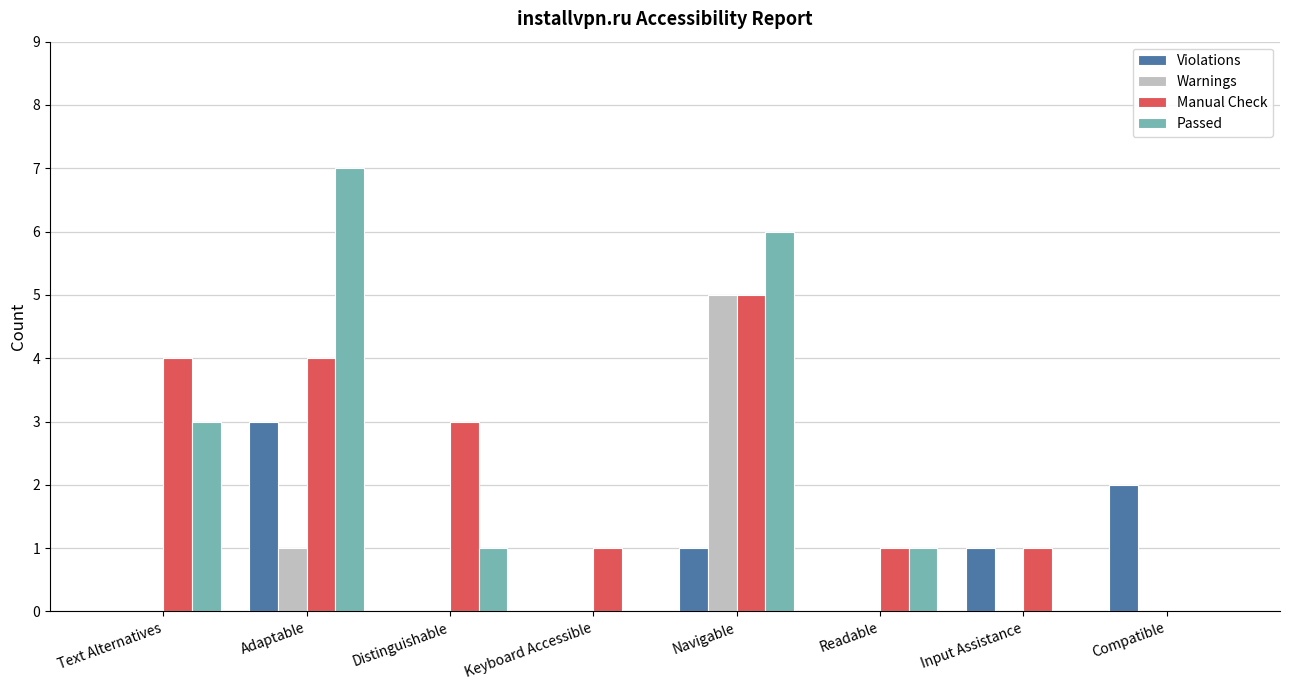

Are the bars grouped side by side (vs. stacked)?

Yes